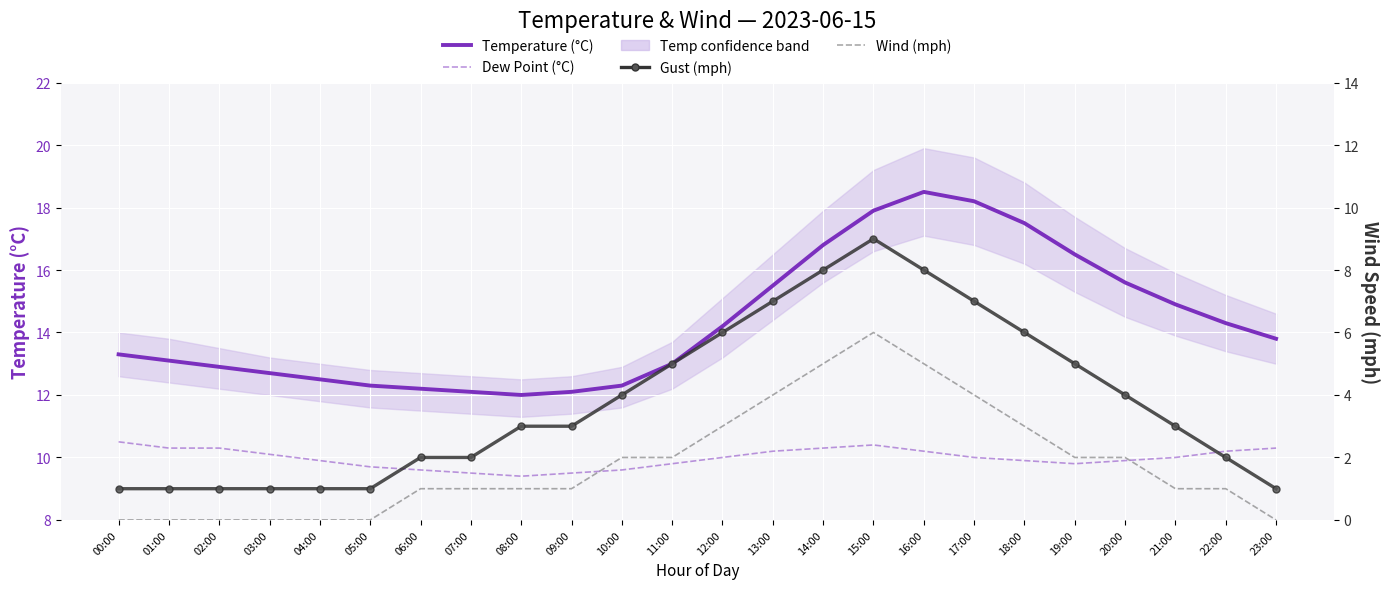

What is the sum of all Gust (mph) values?

91.0